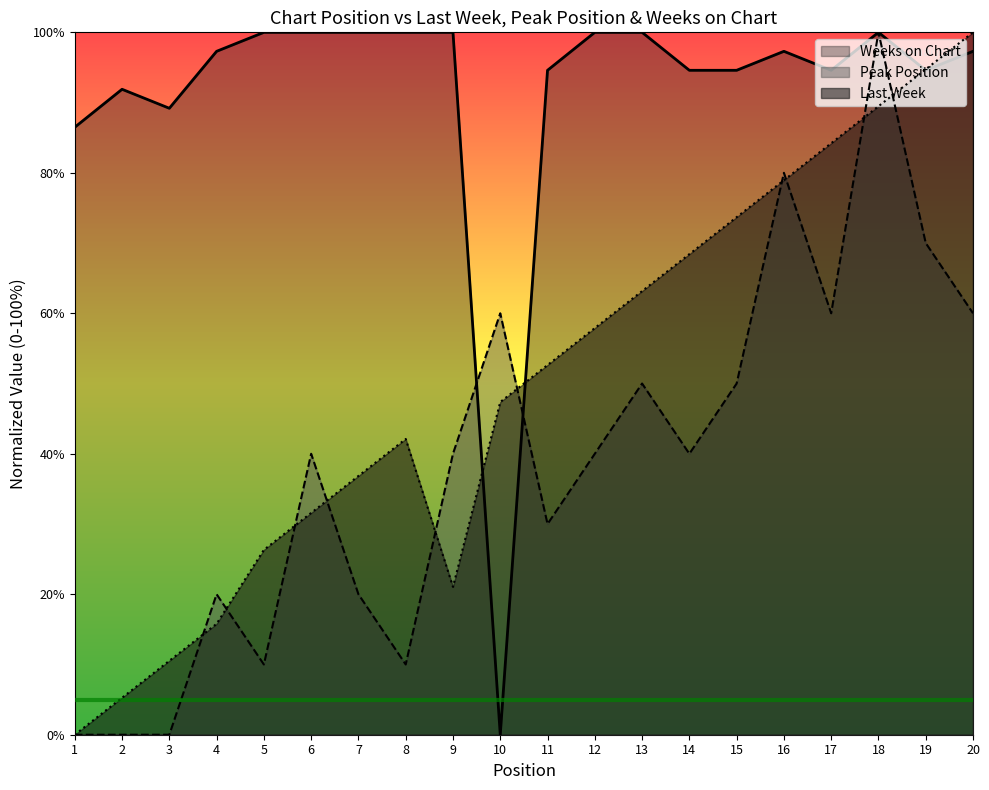

What is the difference between the maximum and minimum values in the Last Week series?

100.0